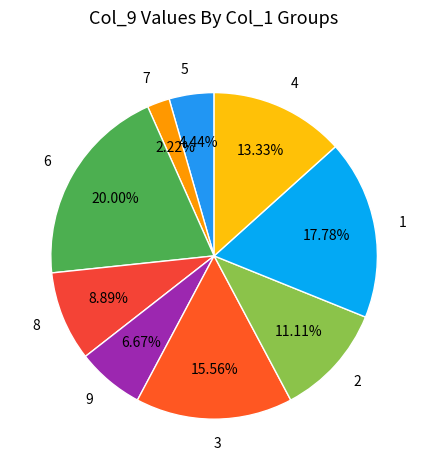

Does any single category account for the majority?

No